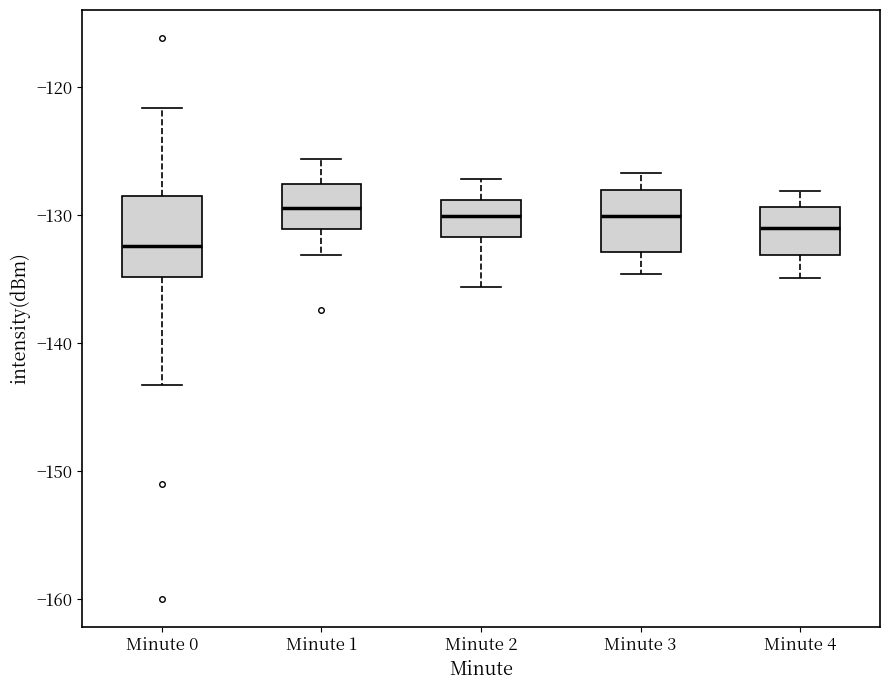

Where is the upper edge of the box for Minute 0 on the y-axis? The values are not printed on the chart, so give them approximately, as read against the axis.

-129